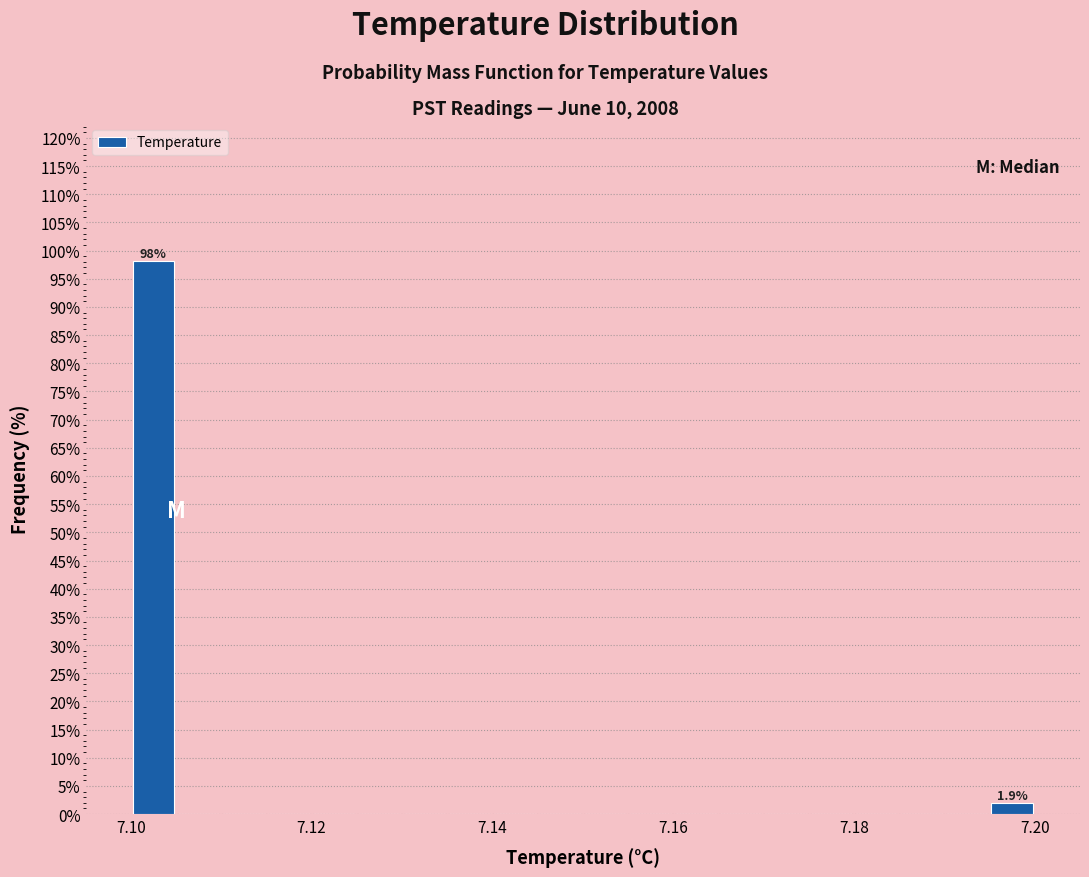

Read against the x-axis, roughly where is the centre of the tallest bar?

7.102